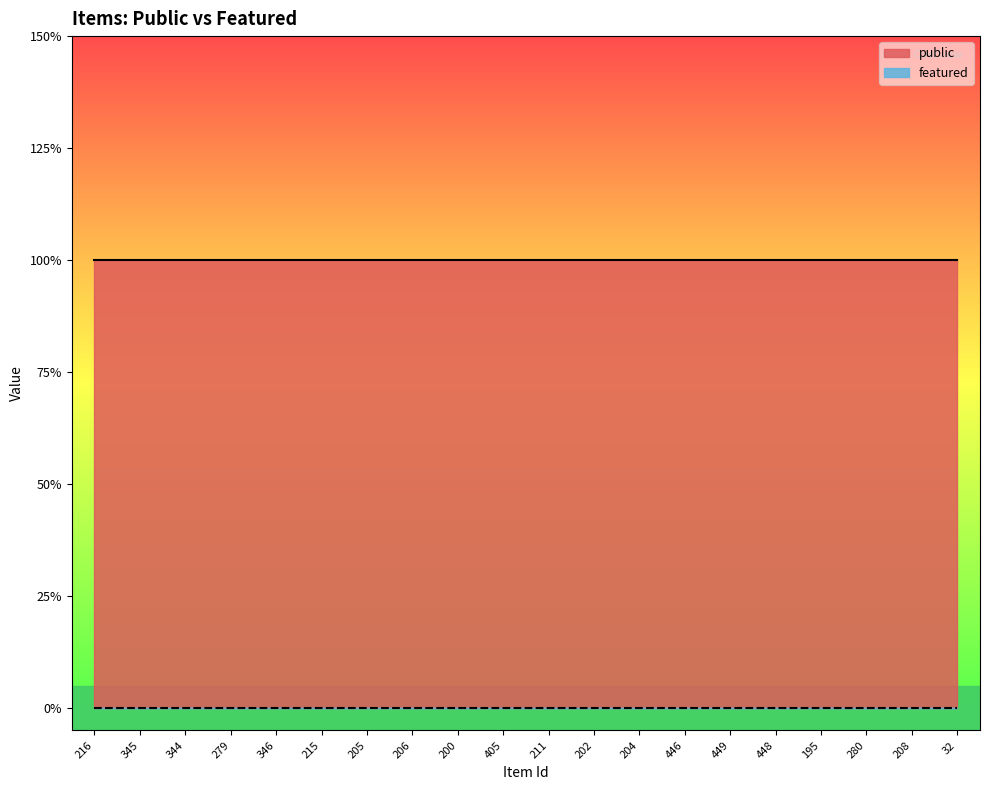

True or false: public and featured cross at least once.

False